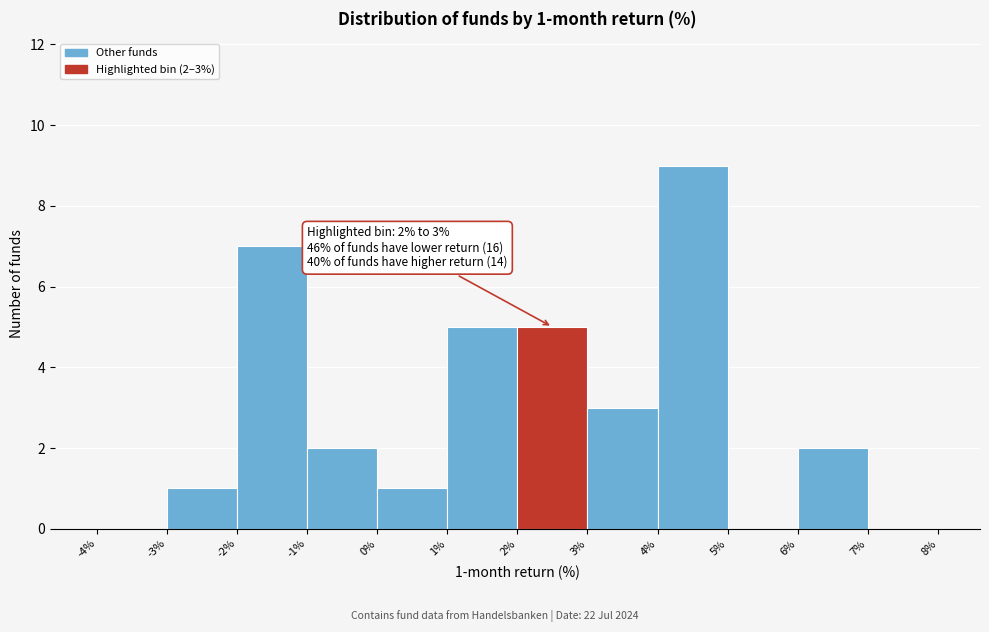

Which range on the x-axis has the tallest bar?

4% to 5%